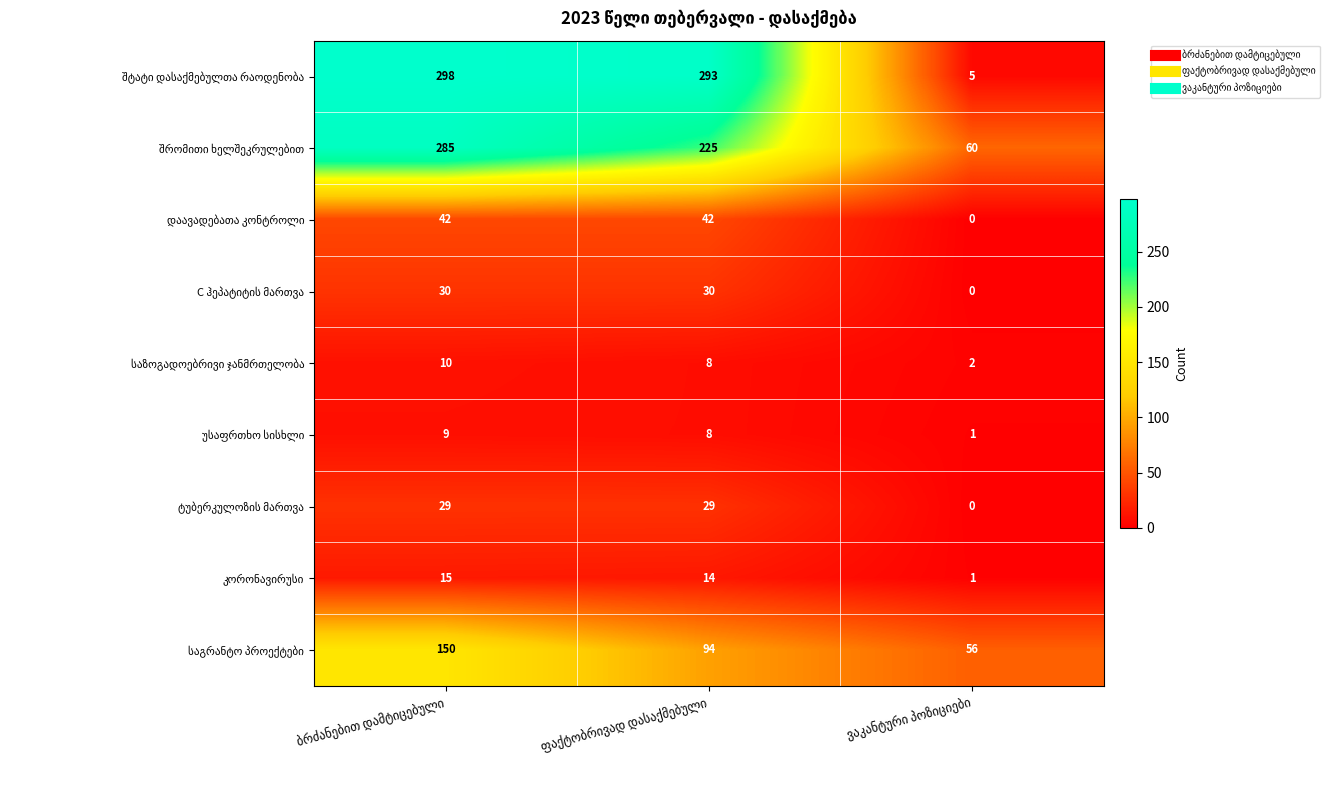

How many categories are shown in the chart?

3